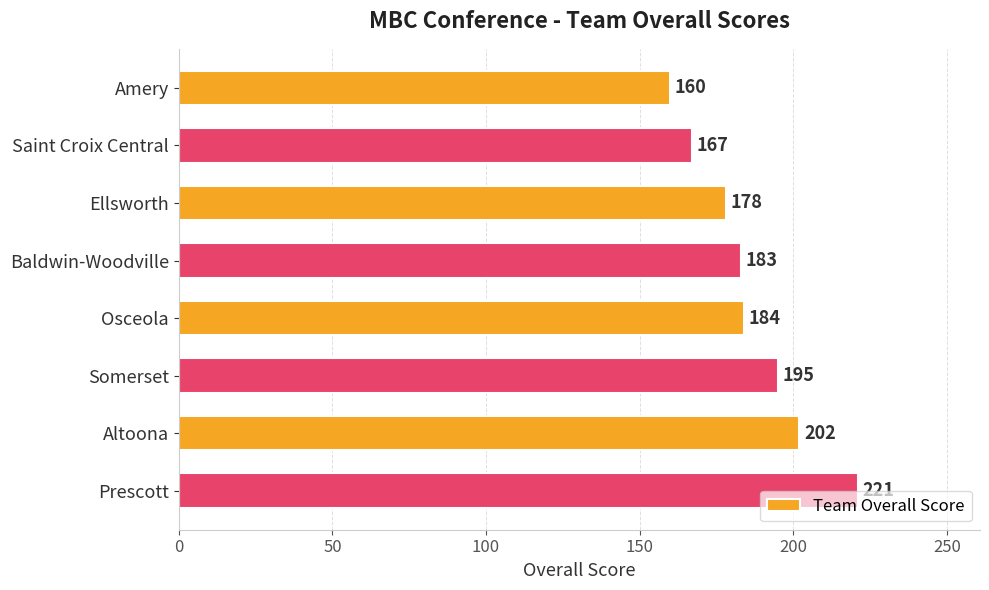

What is the maximum value shown in the chart?

221